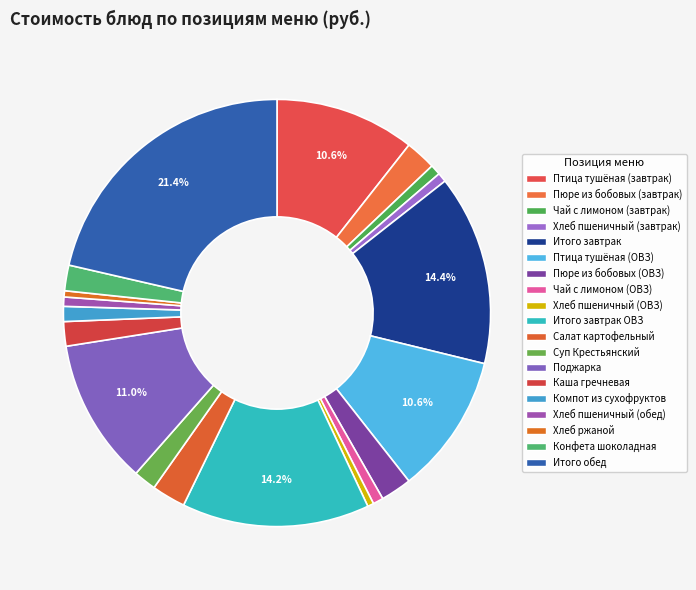

Count the number of slices in the pie.

19